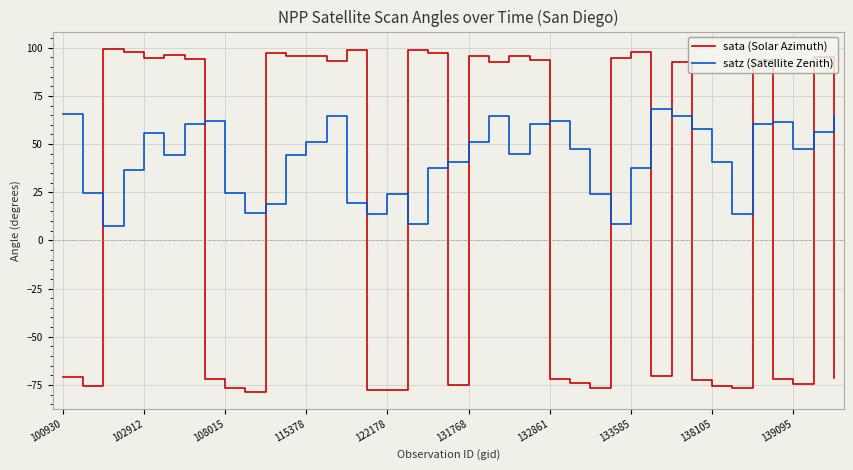

Count the number of categories in the chart.

39